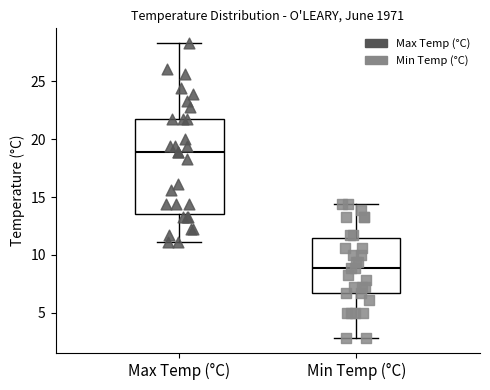

Reading left to right, read every box against the y-axis: the position of its median line, the range the box covers, and the ends of its whiskers. The values are not printed on the chart, so give them approximately, as read against the axis.

Max Temp (°C): median 19.0, box 13.5 to 21.5, whiskers 11.0 to 28.5
Min Temp (°C): median 9.0, box 6.5 to 11.5, whiskers 3.0 to 14.5